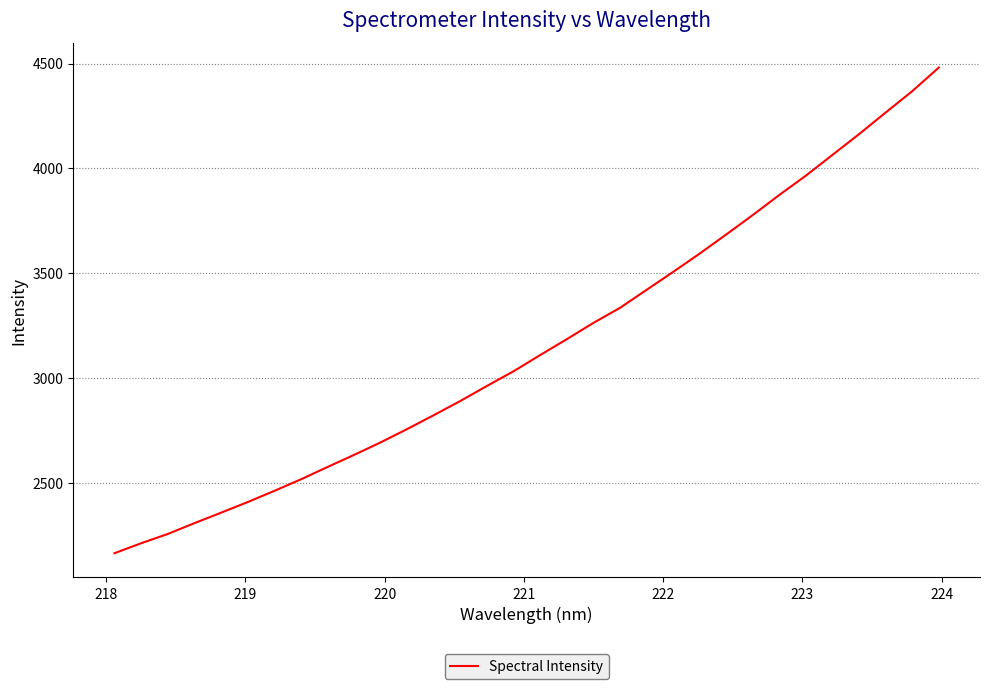

What is the smallest value displayed?

2163.8